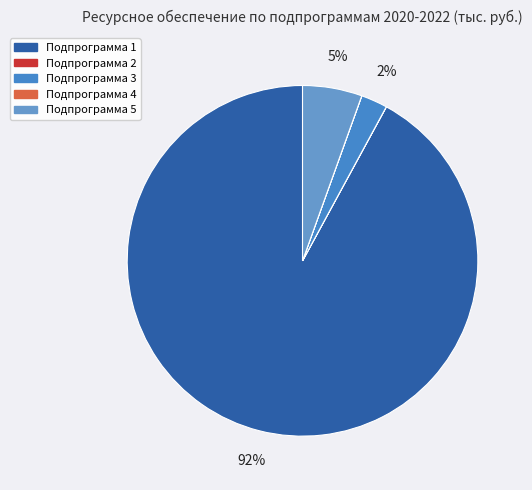

Which slice represents more than half of the pie?

Подпрограмма 1